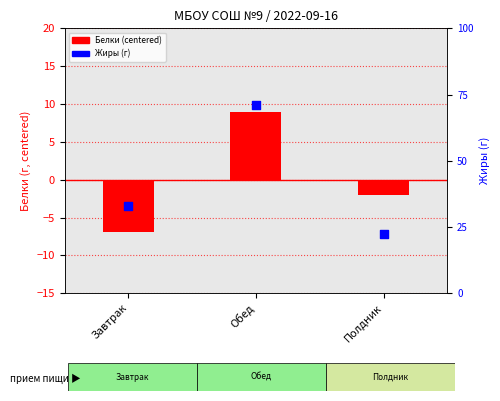

Is the value of Жиры at Полдник greater than the value of Белки (centered) at Полдник?

Yes